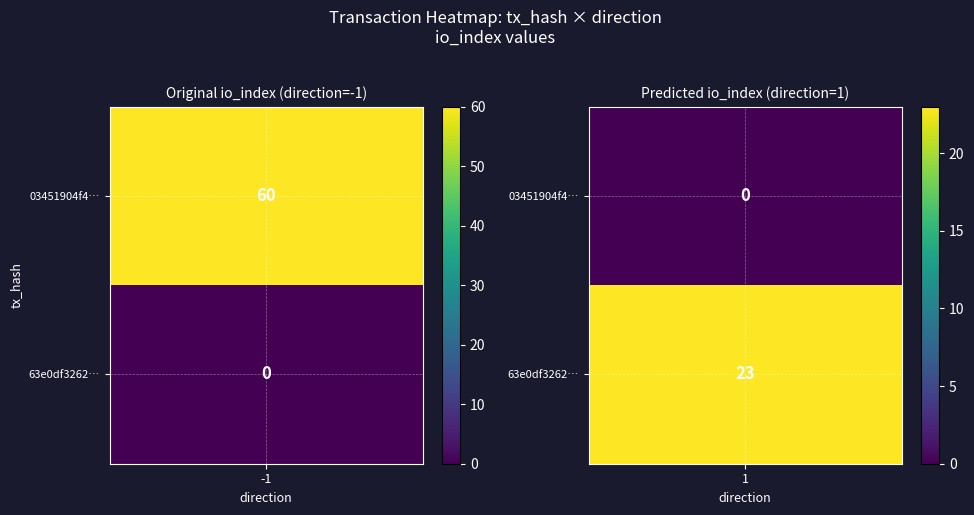

At direction, list the series in order from smallest to largest.

03451904f4fbc133ce634d8faac0604fbab77d8, 63e0df3262c96b761097845e34f1a7cd75d5af0